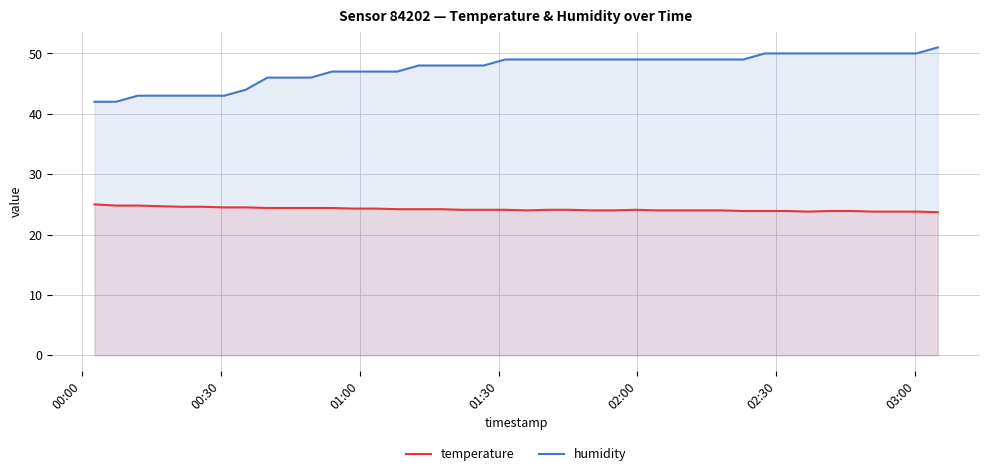

Which series has the largest total across all categories?

humidity